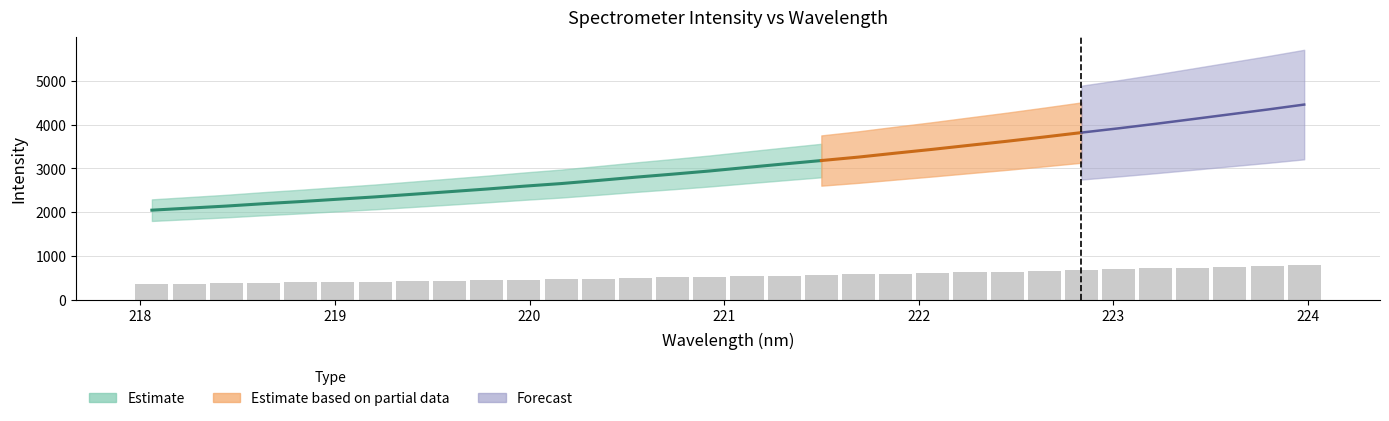

How many bars are there in total?

32